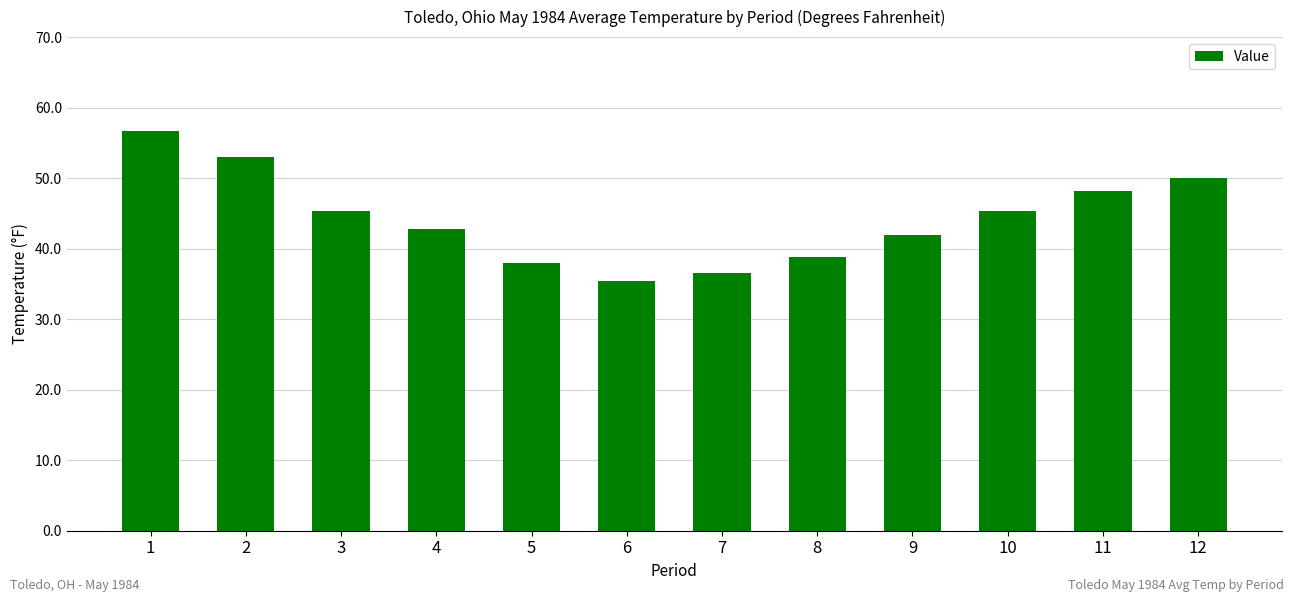

What is the sum of all values?

532.0